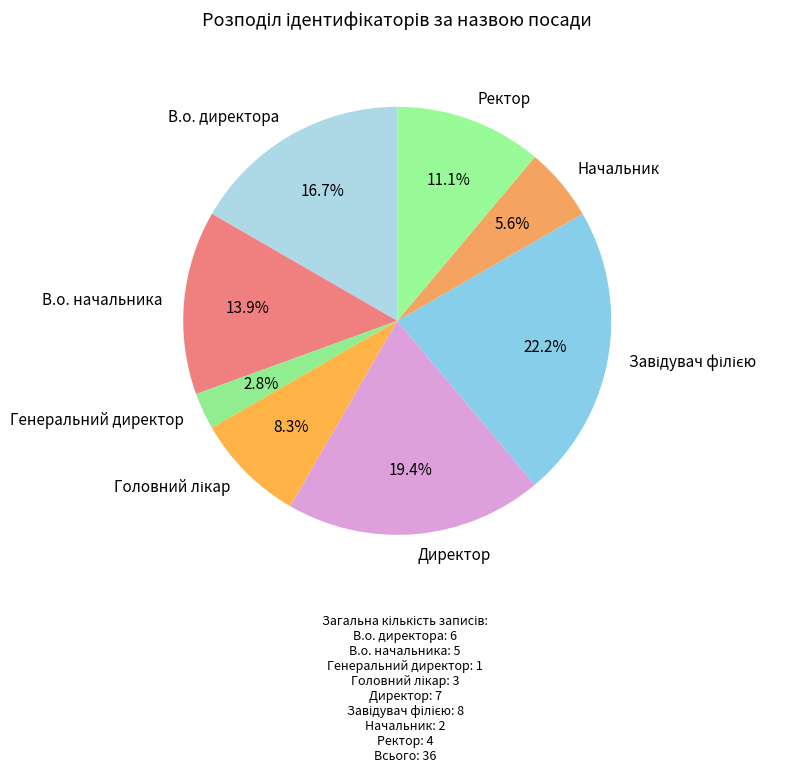

Does Ректор account for over 50% of the chart?

No